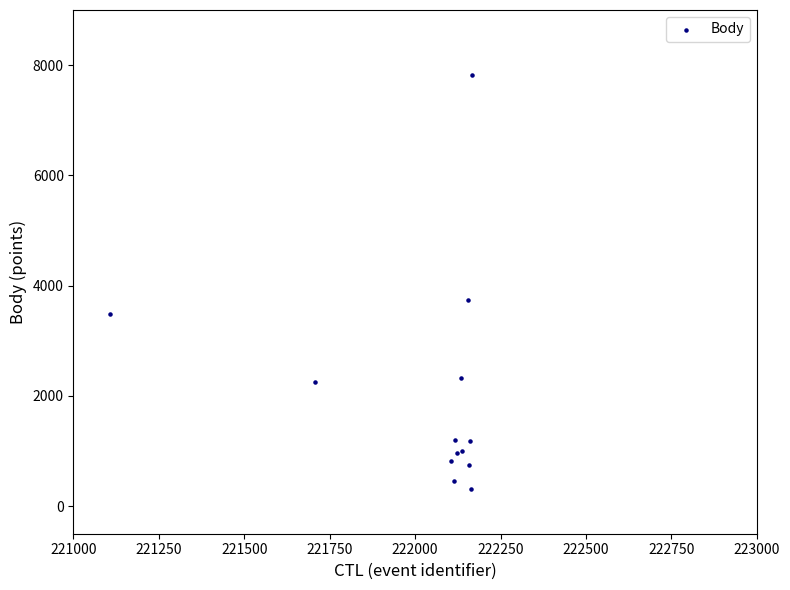

What Y value in the scatter plot is closest to 4064?

3743